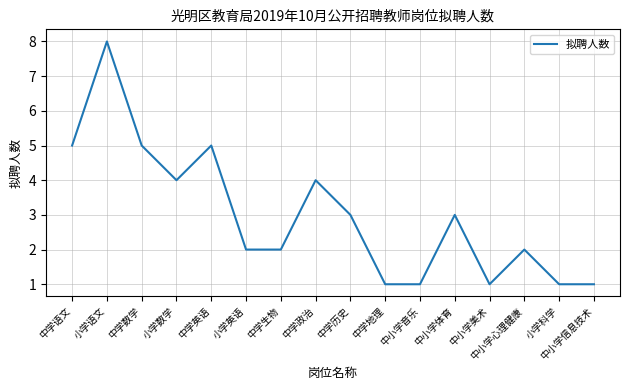

What is the ratio of the value at 小学英语 to the value at 中学政治?

0.5